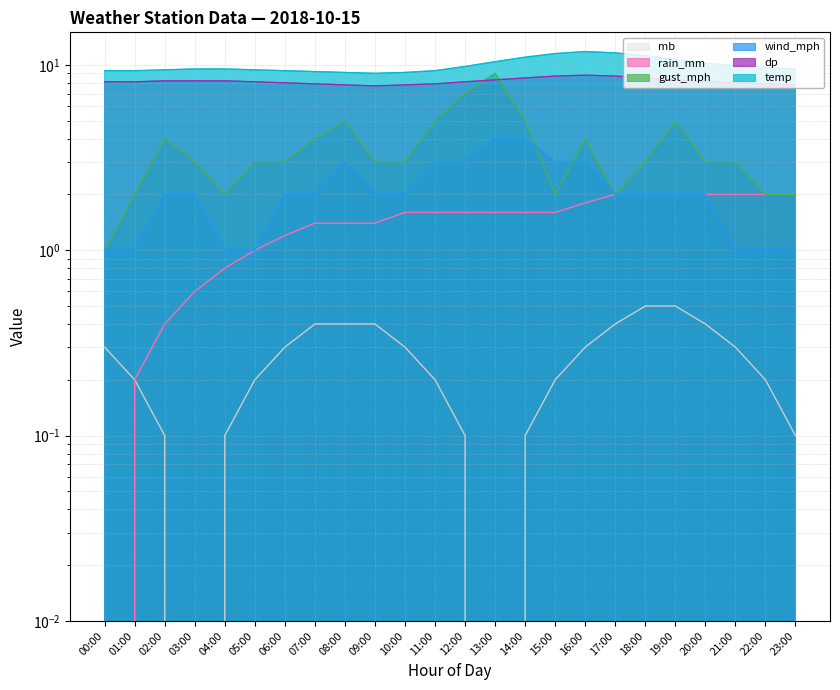

Rank the categories by wind_mph value from lowest to highest.

00:00, 01:00, 04:00, 05:00, 21:00, 22:00, 23:00, 02:00, 03:00, 06:00, 07:00, 09:00, 10:00, 17:00, 18:00, 19:00, 20:00, 08:00, 11:00, 12:00, 15:00, 16:00, 13:00, 14:00